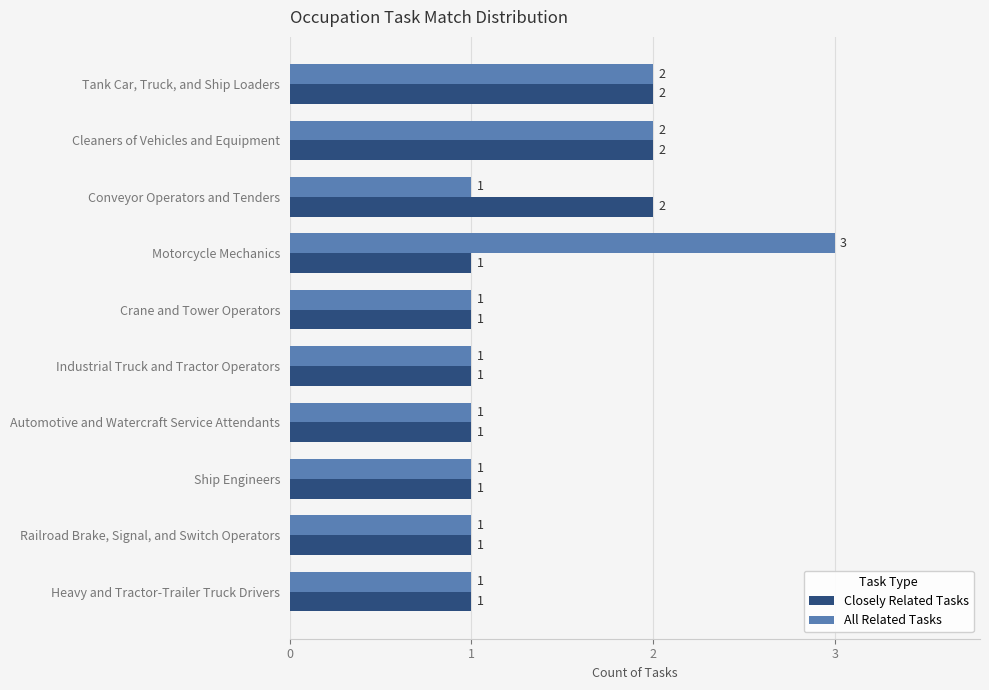

What is the smallest value displayed?

1